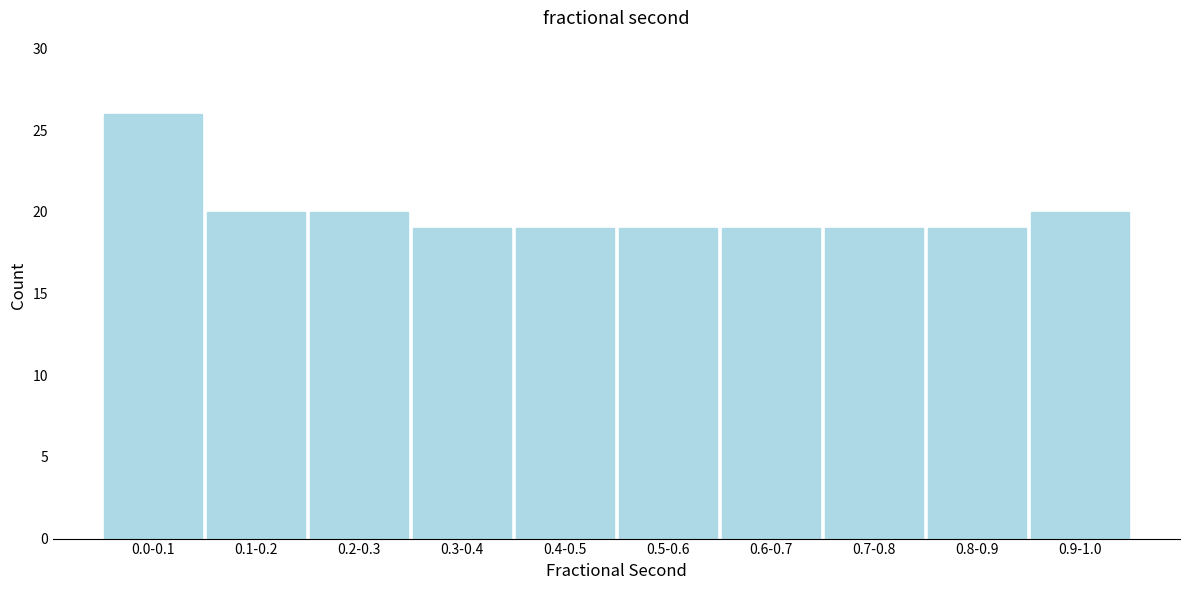

Reading left to right, extract all data points from this chart.

0.0-0.1=26	0.1-0.2=20	0.2-0.3=20	0.3-0.4=19	0.4-0.5=19	0.5-0.6=19	0.6-0.7=19	0.7-0.8=19	0.8-0.9=19	0.9-1.0=20